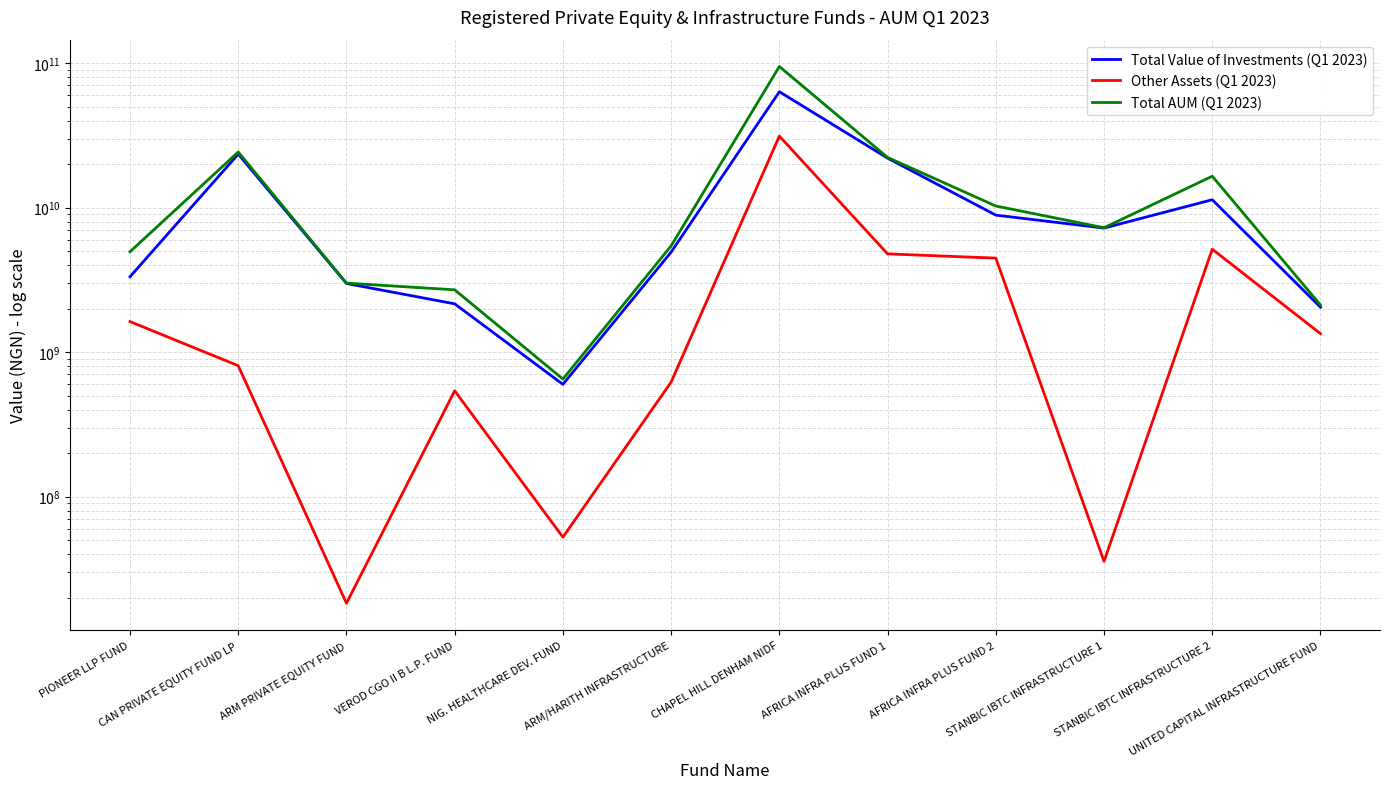

What is the lowest value of the Total Value of Investments (Q1 2023) series?

598000000.0